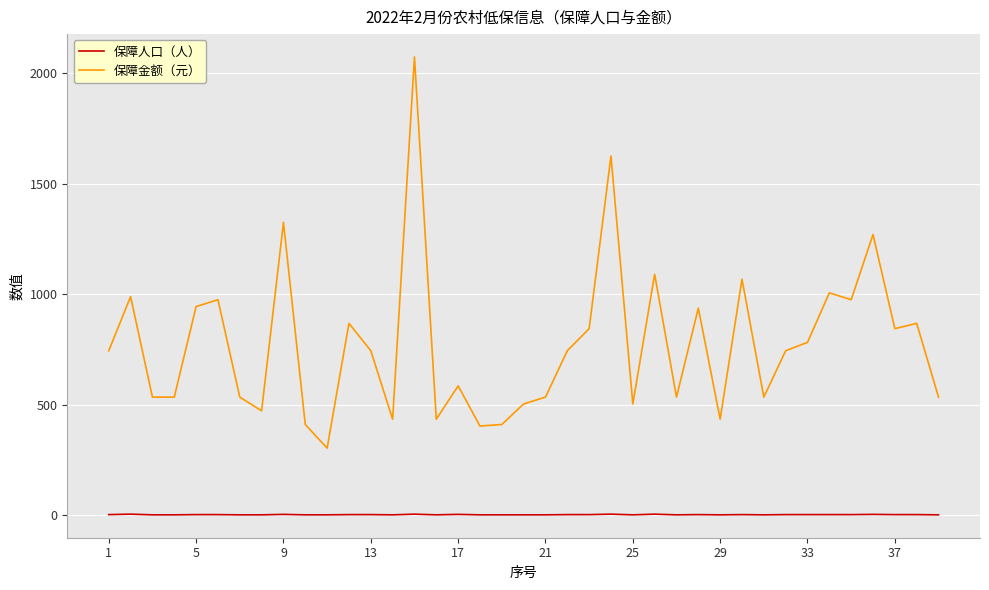

Which series has the largest range (max minus min)?

保障金额（元）